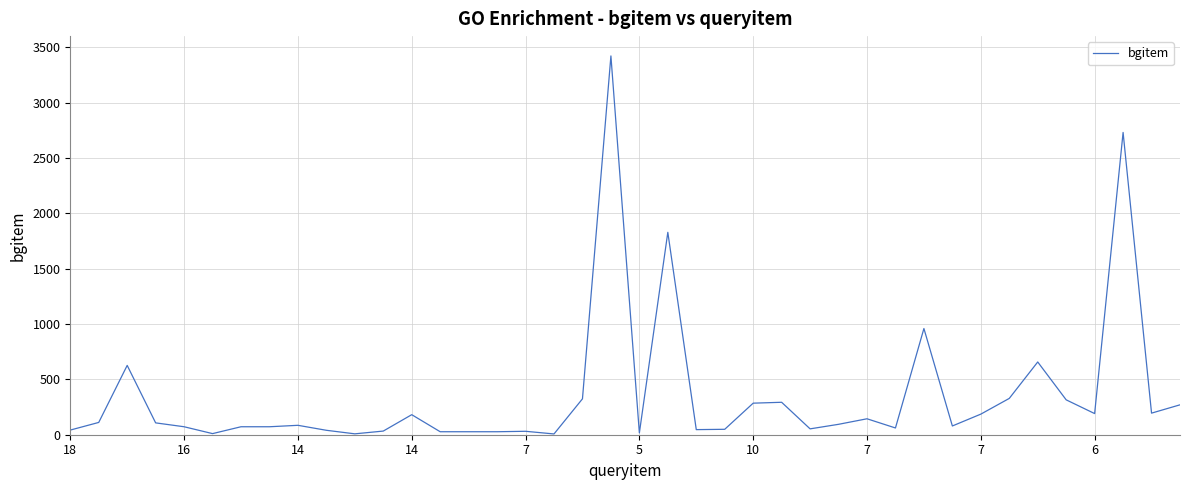

Does the chart display data point markers on the line(s)?

No